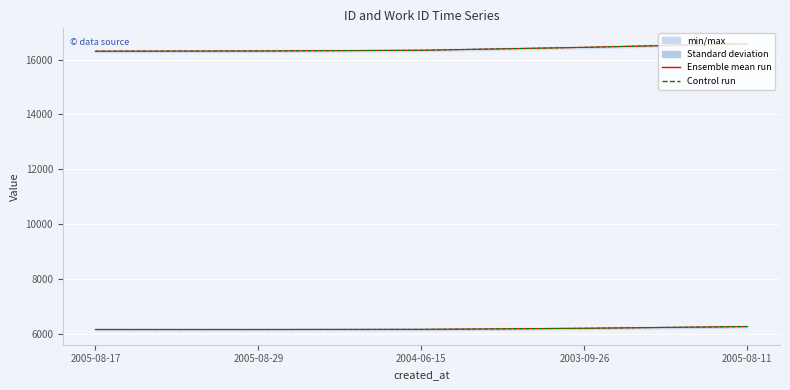

What position from the right is 2005-08-29?

4